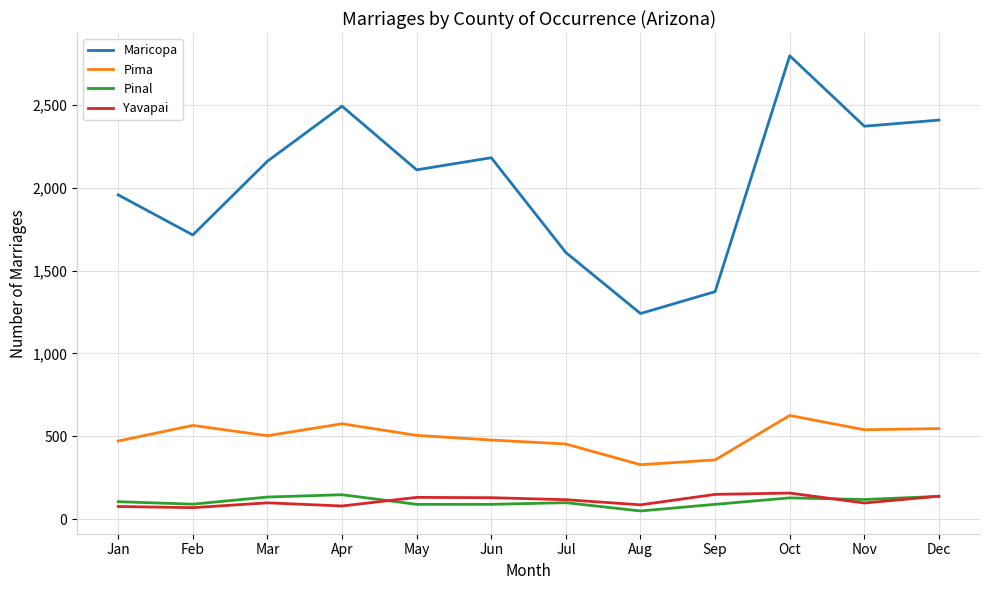

What is the sum of all Yavapai values?

1338